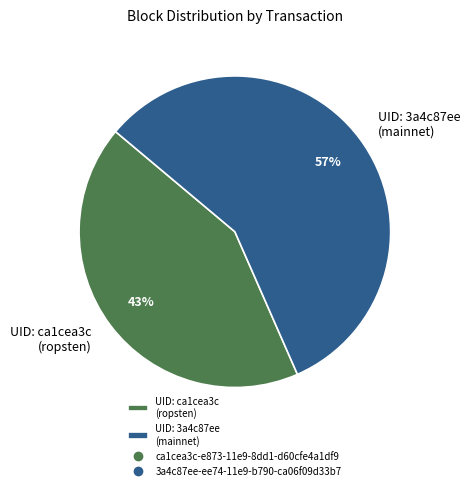

The UID: ca1cea3c (ropsten) slice represents 43% of the pie. True or false?

True